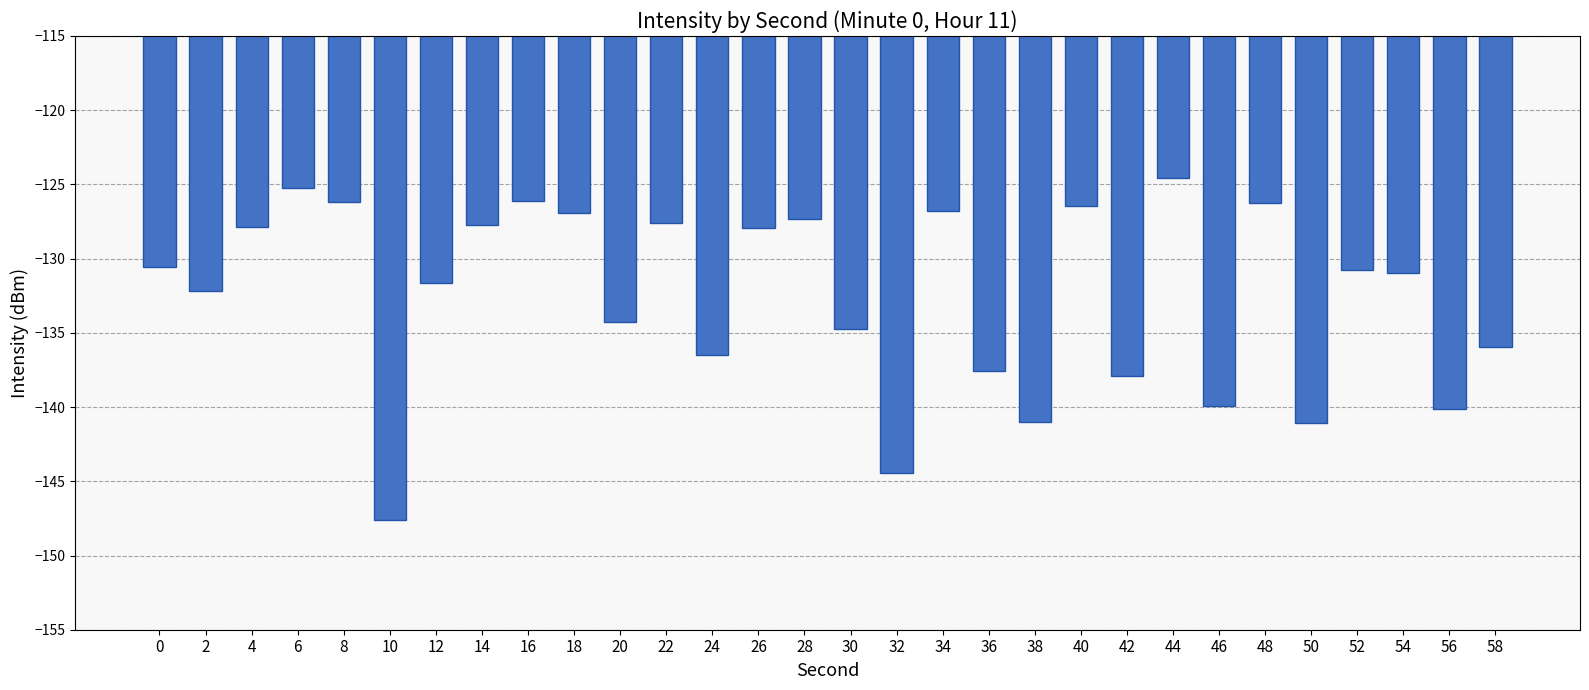

What is the approximate value at 6?

-125.2